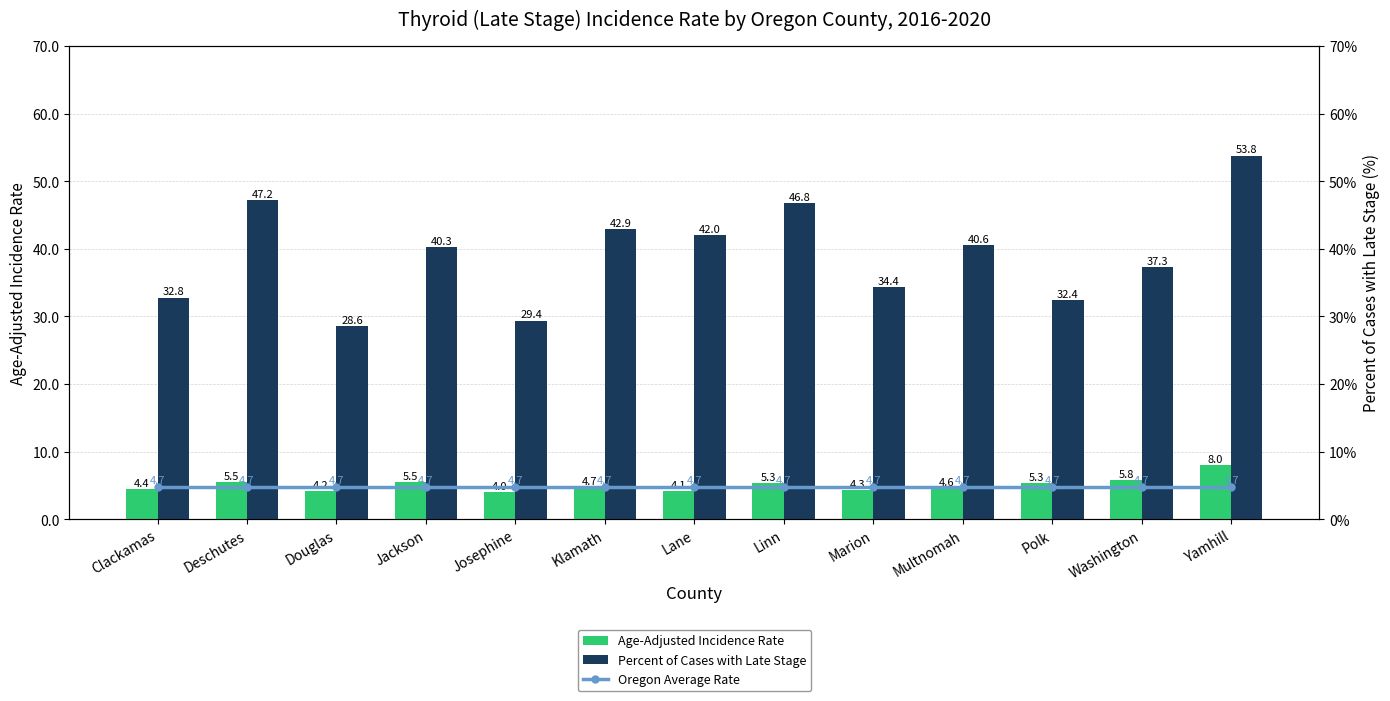

Is it true that Percent of Cases with Late Stage equals 22.2 at Washington?

False